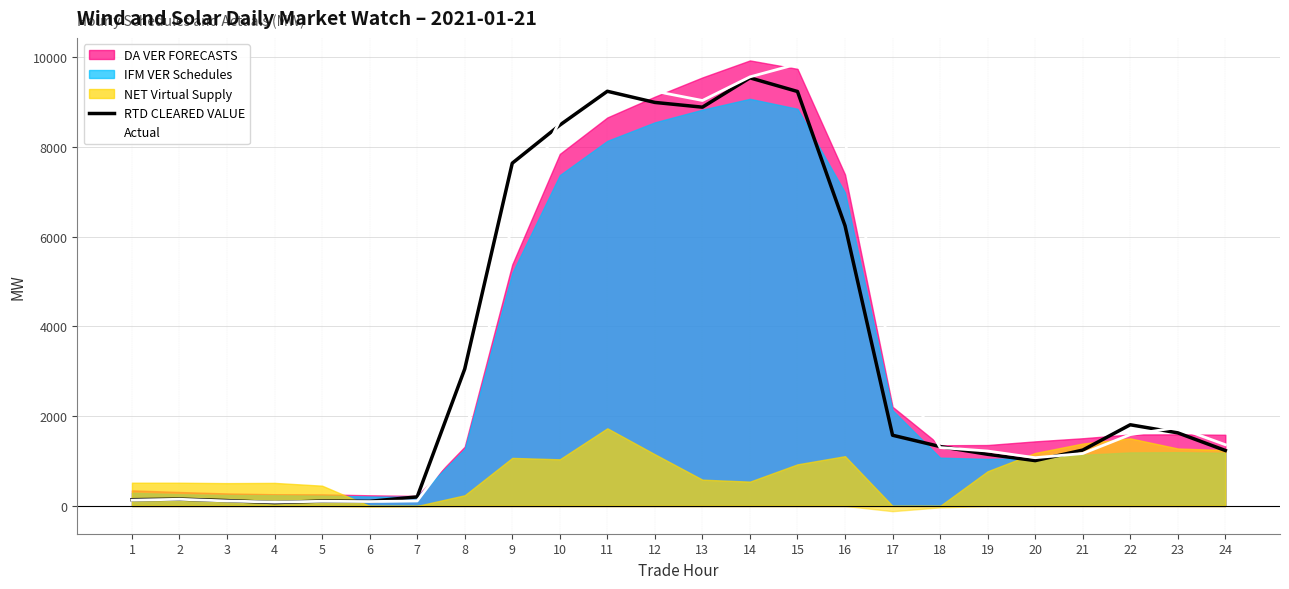

The RTD CLEARED VALUE series shows 921.1 at 22. True or false?

False